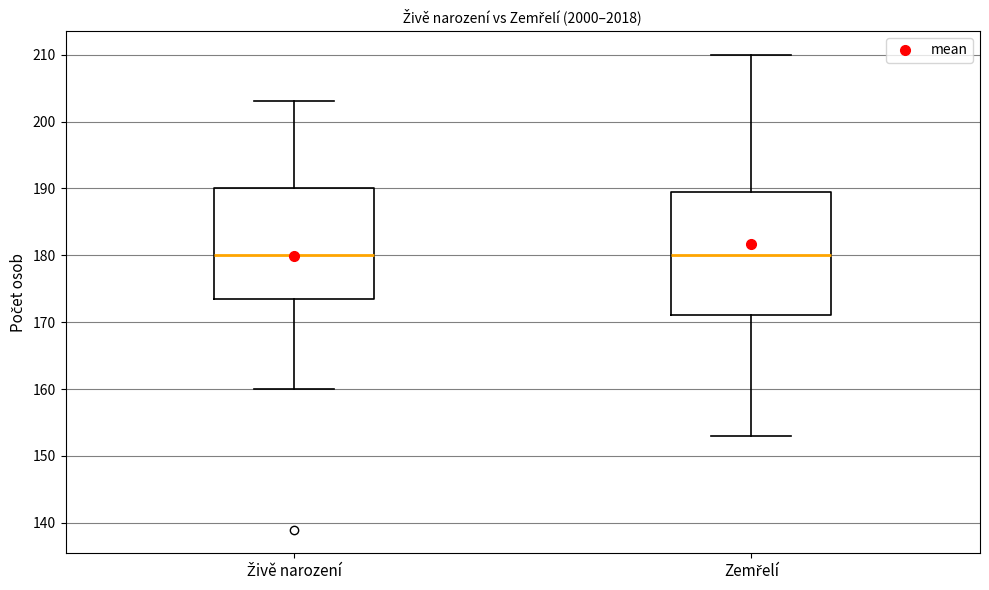

Reading left to right, transcribe this box plot: for each box, give where its median line is, the range the box spans, and where its two whiskers end, as read against the y-axis. The values are not printed on the chart, so give them approximately, as read against the axis.

Živě narození: median 180, box 174 to 190, whiskers 160 to 203
Zemřelí: median 180, box 171 to 190, whiskers 153 to 210